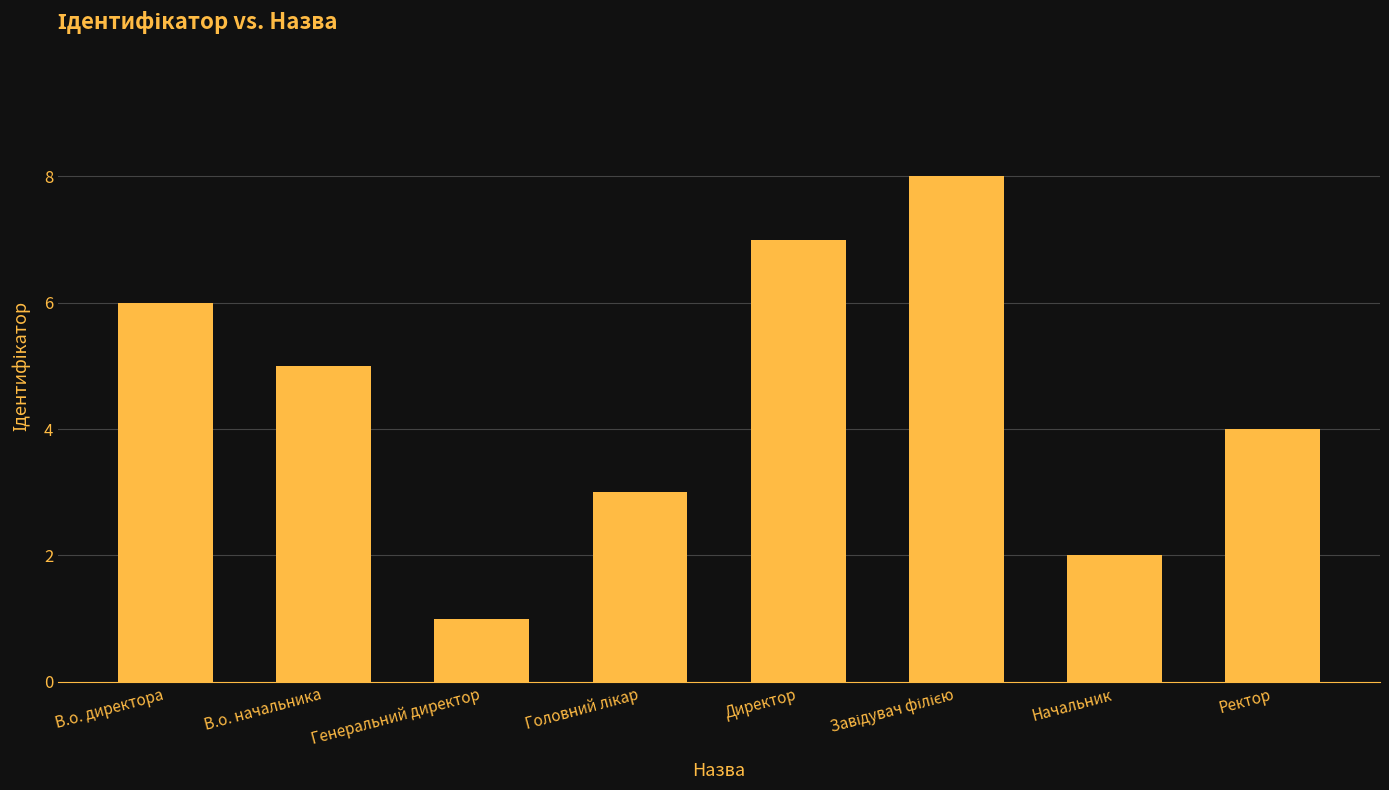

Count the number of categories in the chart.

8